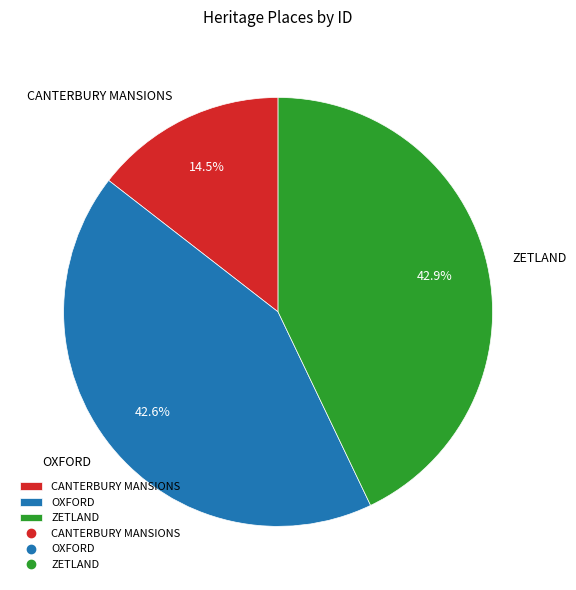

The OXFORD slice represents 35% of the pie. True or false?

False